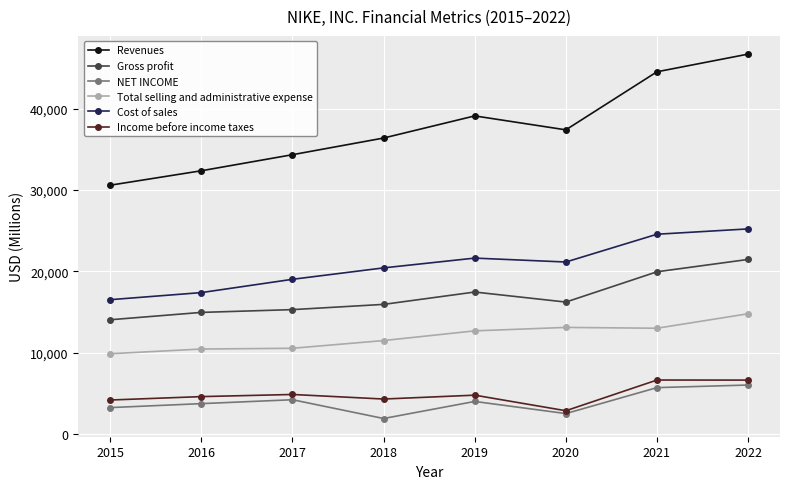

What are all the series names shown in the legend?

Revenues, Gross profit, NET INCOME, Total selling and administrative expense, Cost of sales, Income before income taxes